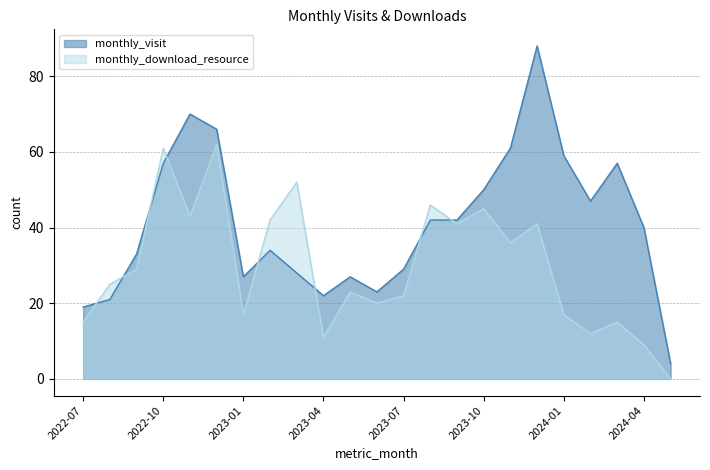

Rank the series by their average value, from highest to lowest.

monthly_visit, monthly_download_resource